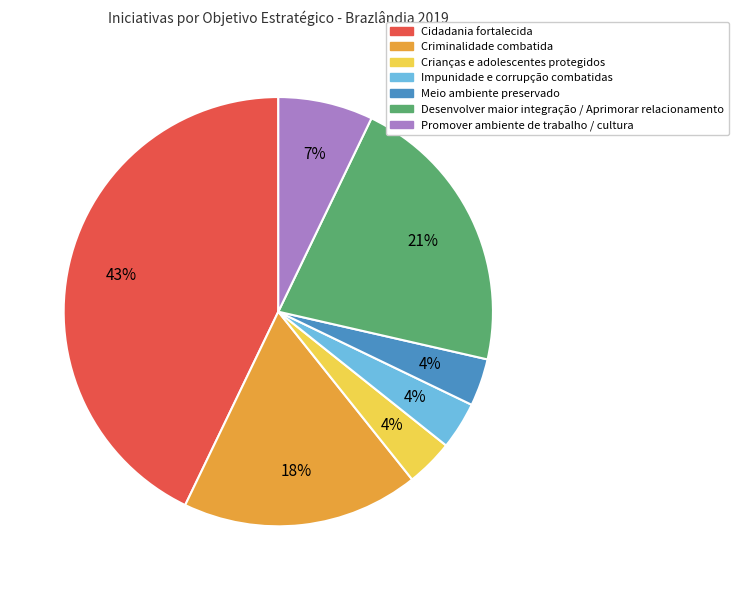

Is there any slice that represents more than half of the pie?

No